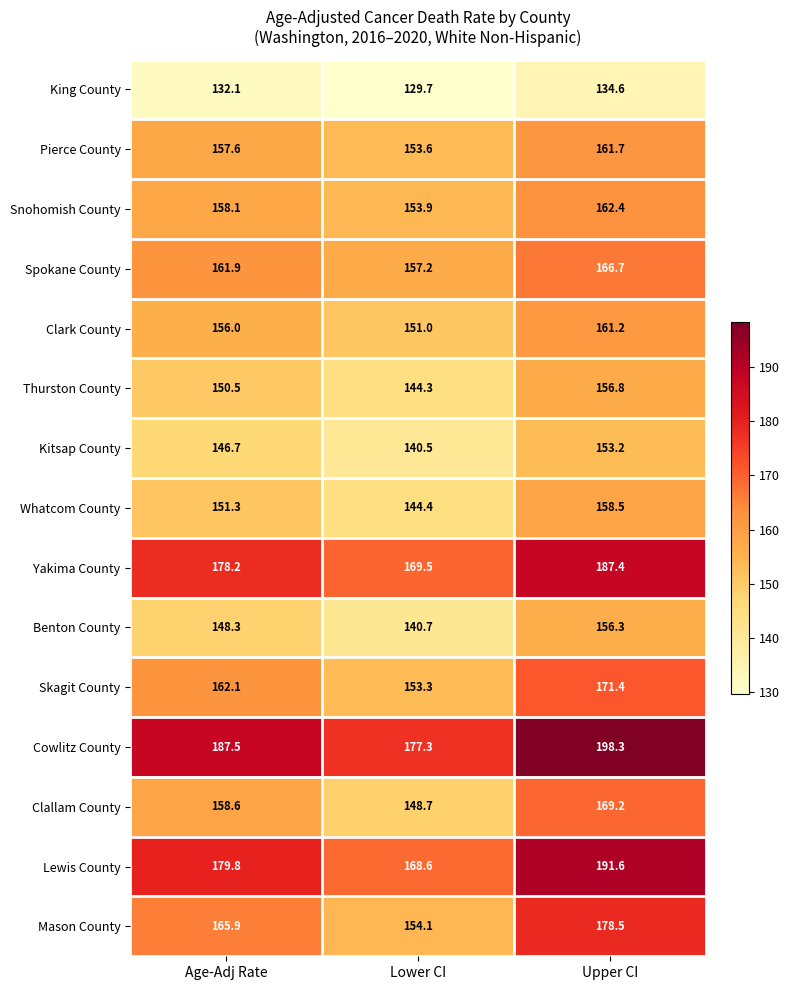

Which series has the largest total across all categories?

Cowlitz County